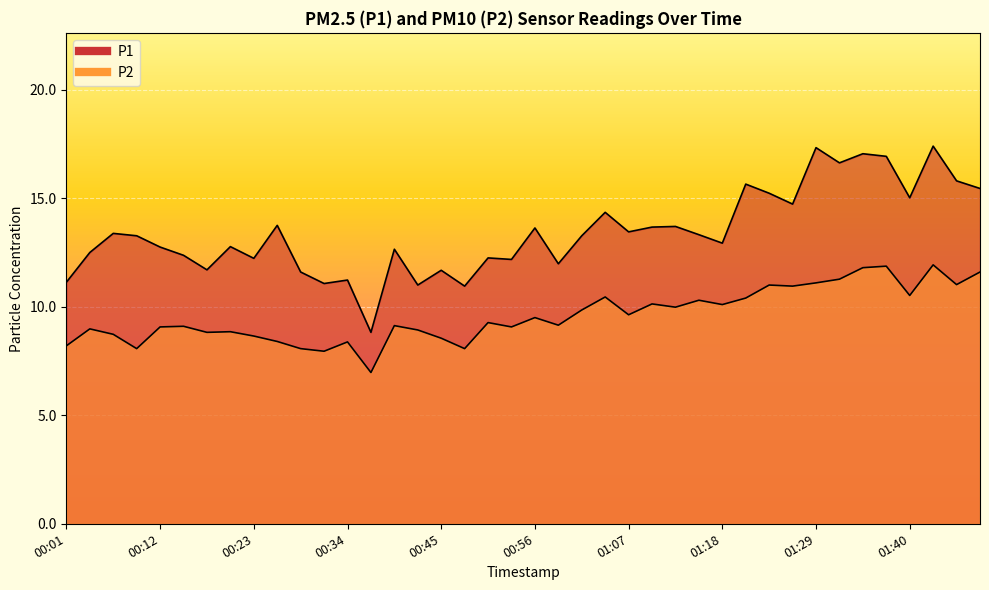

At how many categories does at least one series exceed 10?

39